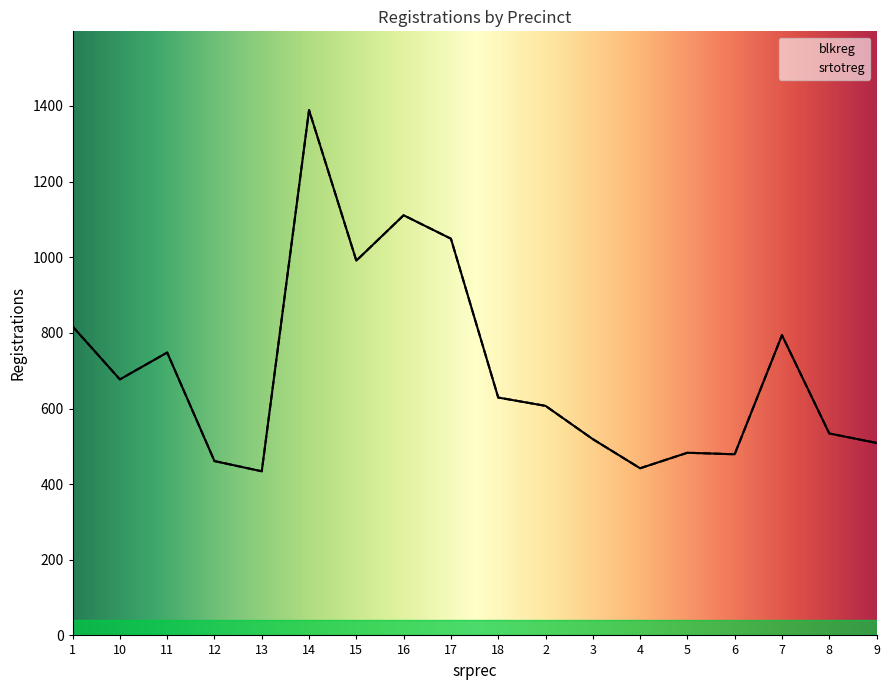

Between 17 and 7, which series saw the biggest shift?

blkreg